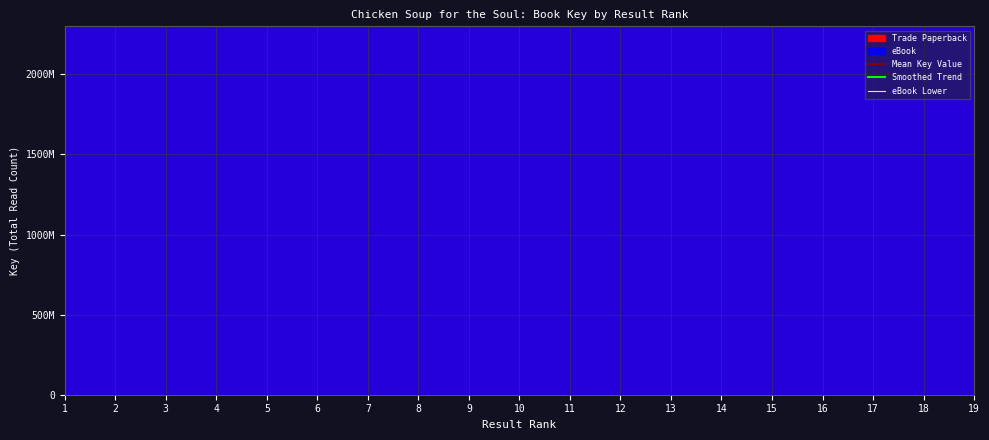

At which category does Trade Paperback reach its first local valley?

12